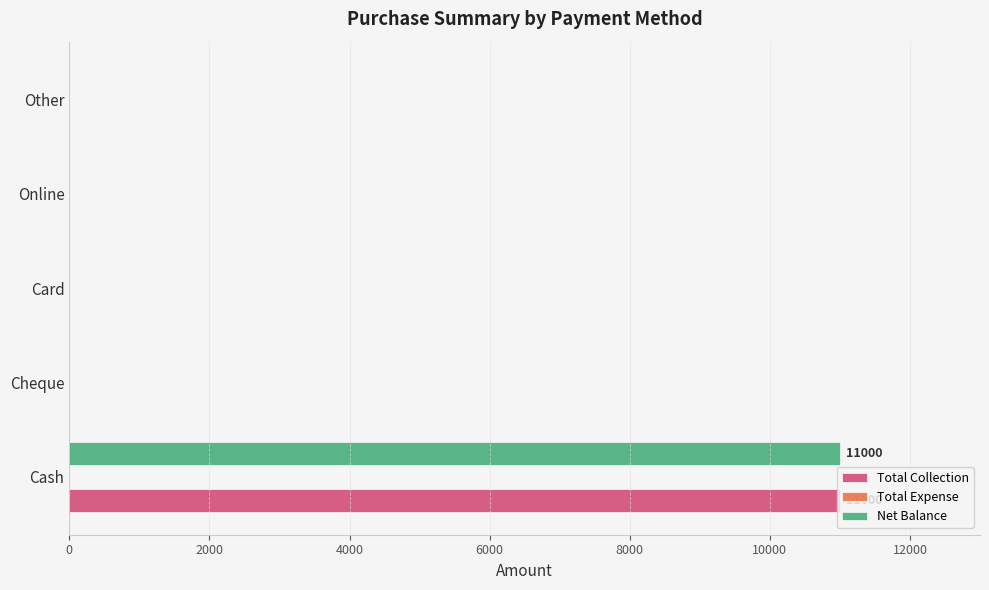

At which category does the chart reach its peak across all series?

Cash